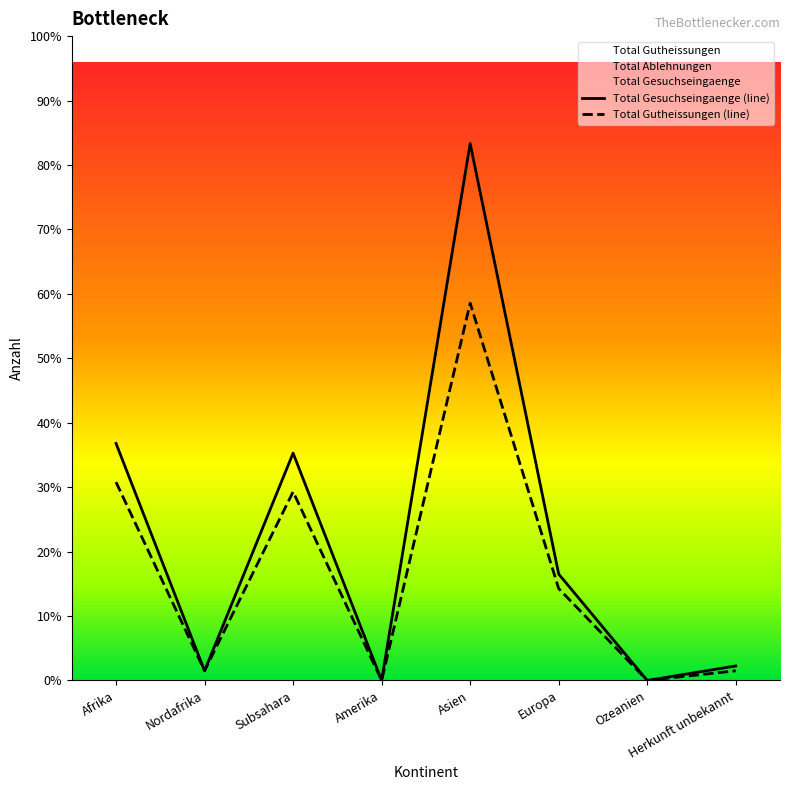

What is the label of the 2nd point from the right?

Ozeanien